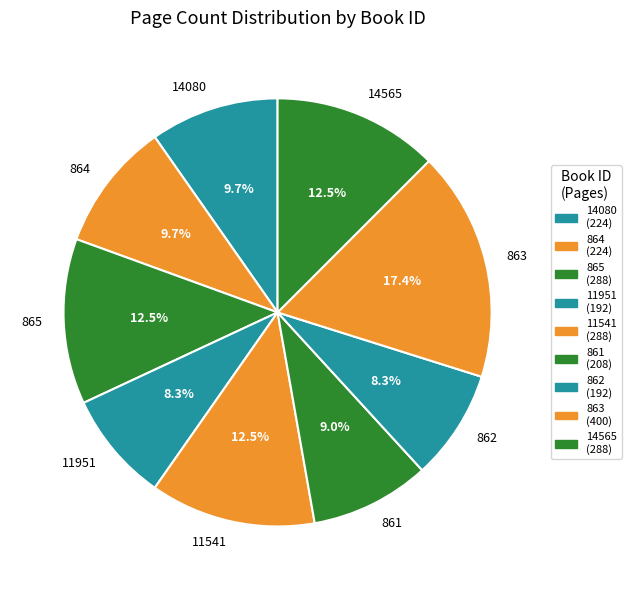

Which has a higher value, 864 or 11541?

11541